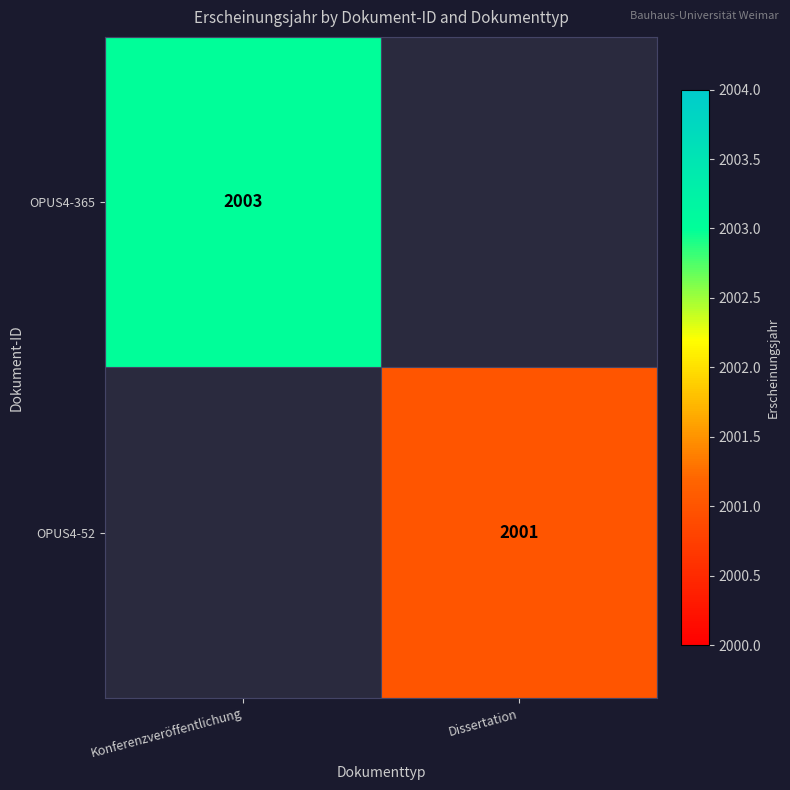

Which label corresponds to the smallest value in the chart?

Dissertation